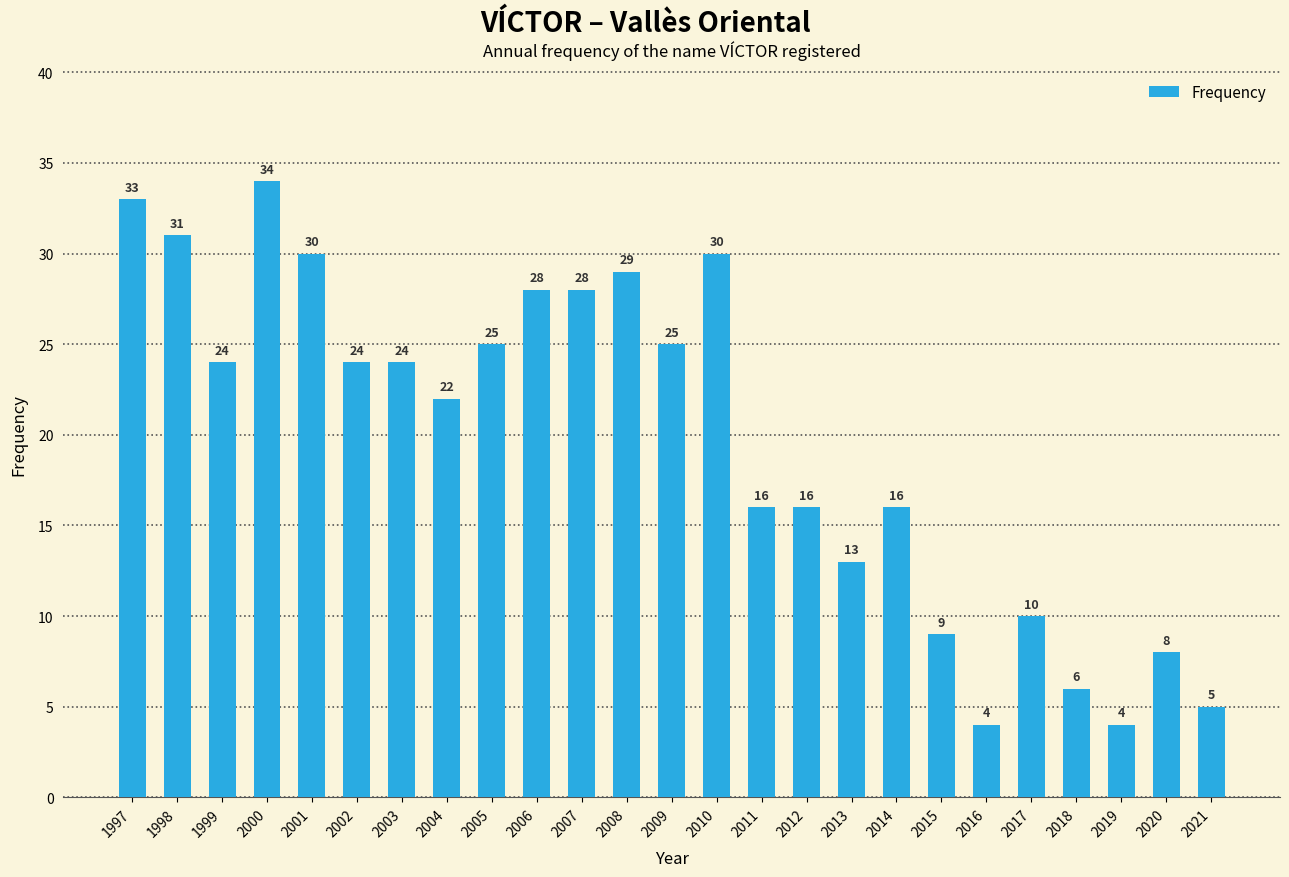

Reading left to right, transcribe all the data shown in this chart.

33	31	24	34	30	24	24	22	25	28	28	29	25	30	16	16	13	16	9	4	10	6	4	8	5